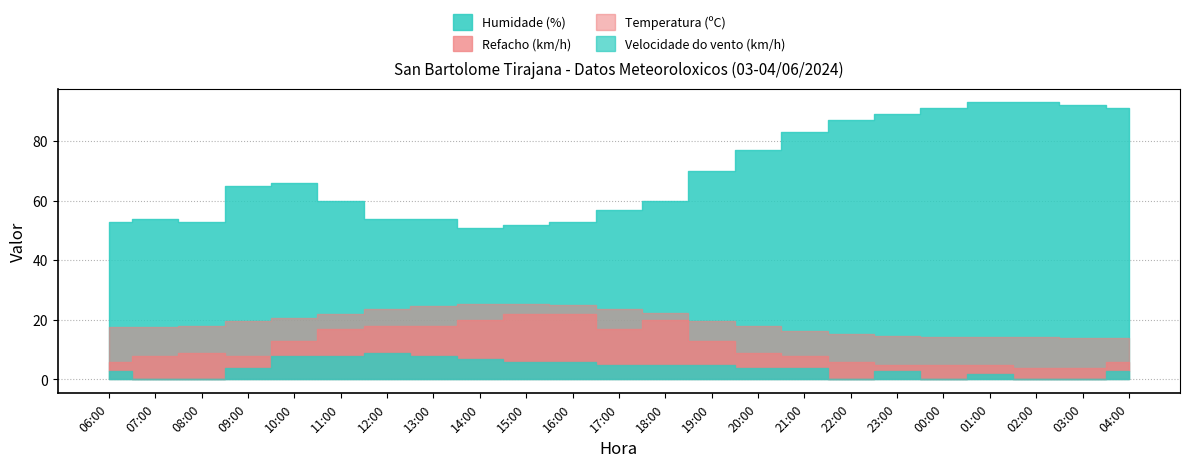

The value of Humidade at 00:00 is 161.2. True or false?

False